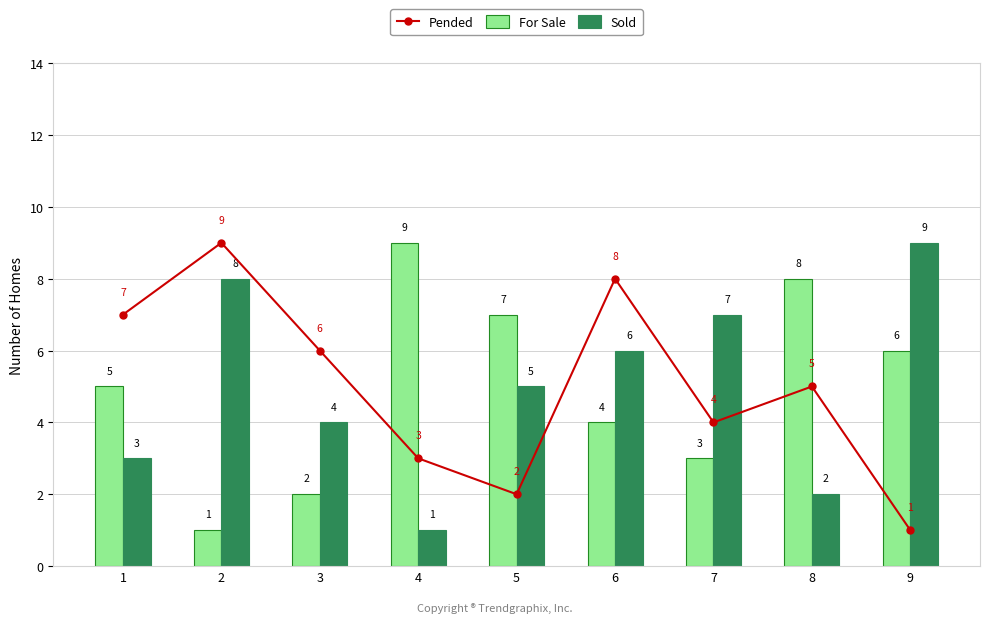

The Pended series shows 7 at 1. True or false?

True